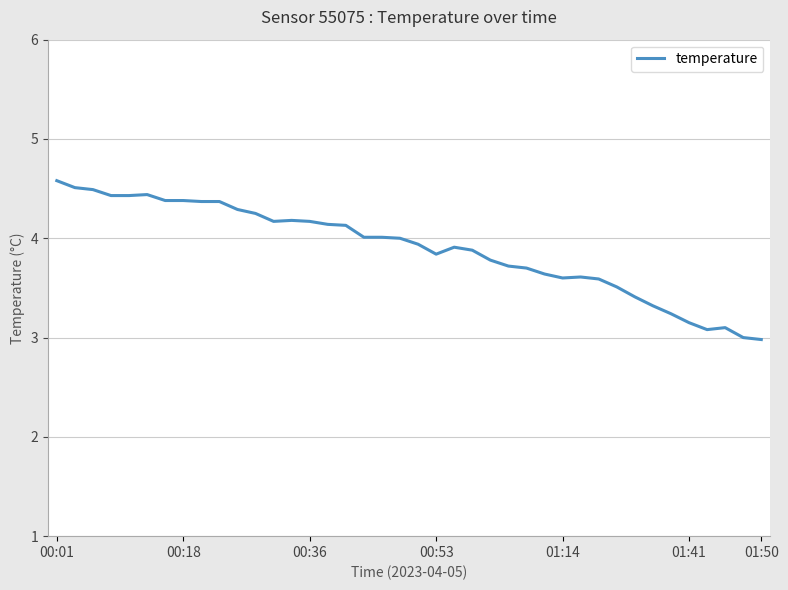

What is the smallest value displayed?

3.0